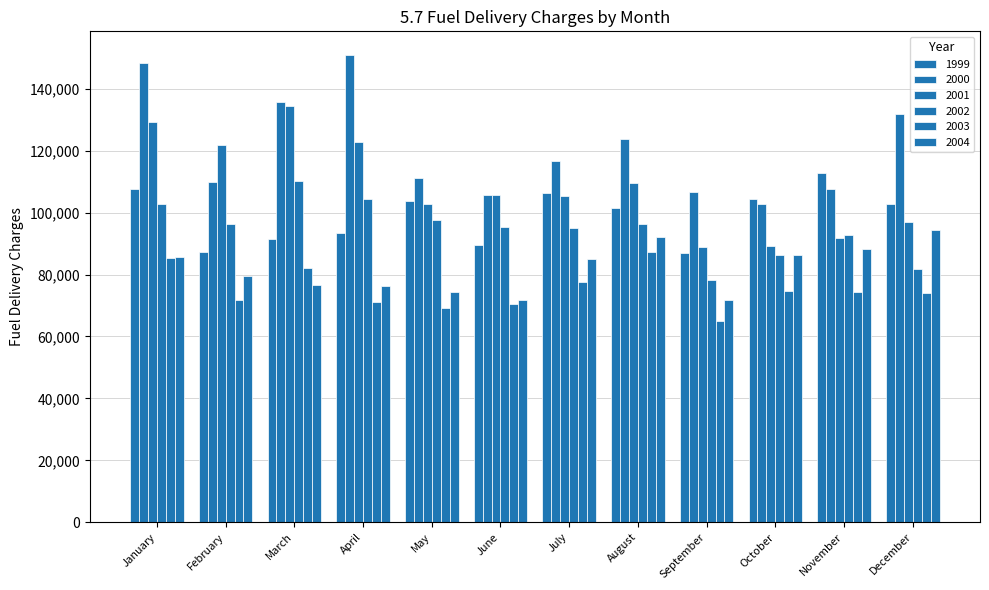

Are the bars horizontal?

No